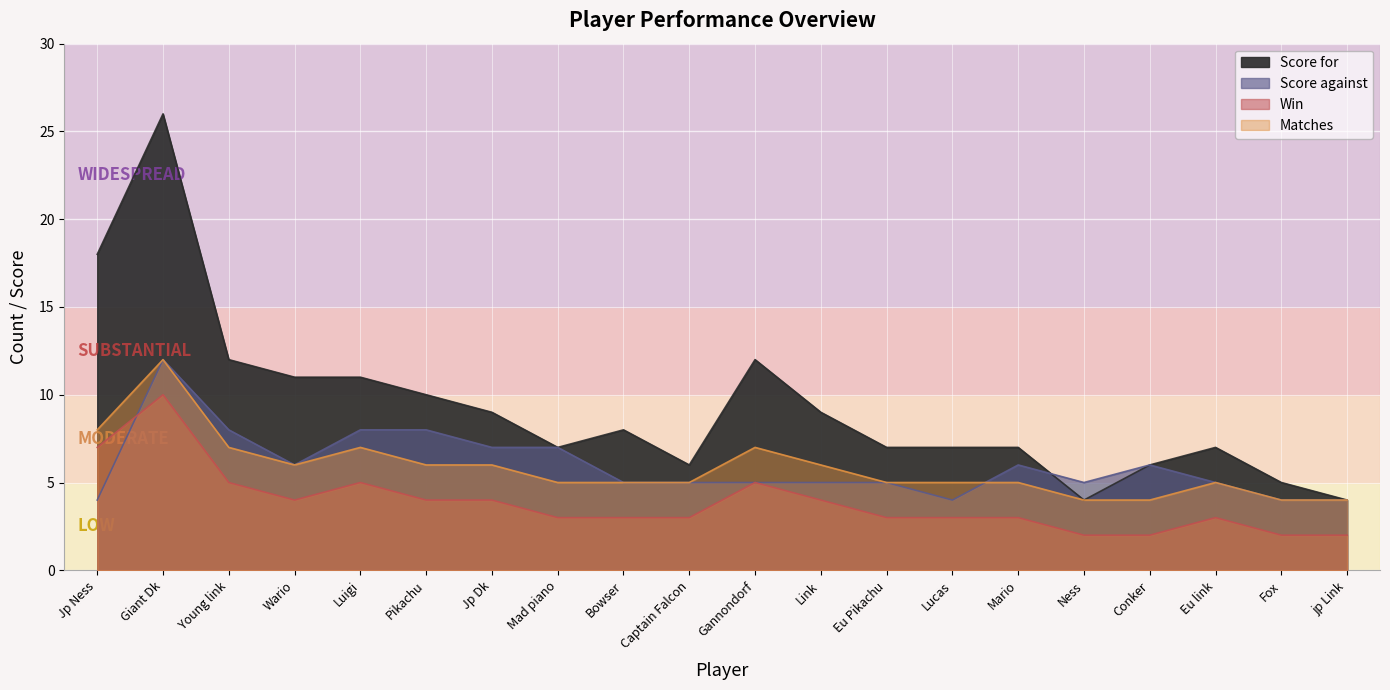

The Win series shows 1 at Lucas. True or false?

False